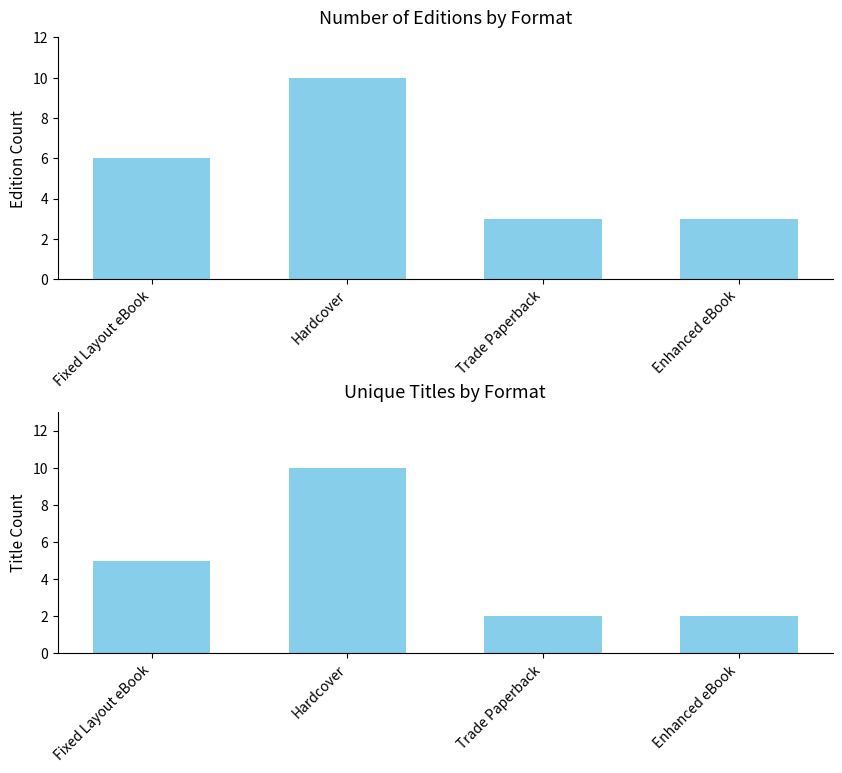

Is the value of Unique Title Count at Enhanced eBook greater than the value of Edition Count at Trade Paperback?

No